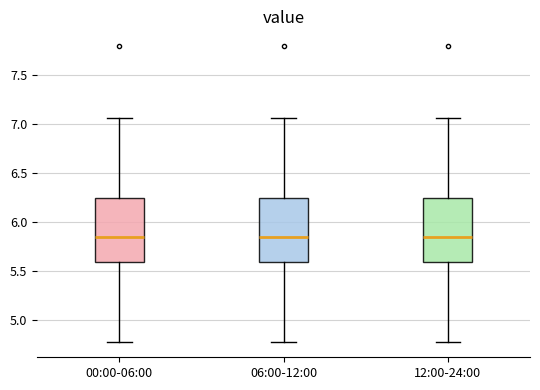

Reading left to right, read every box against the y-axis: the position of its median line, the range the box covers, and the ends of its whiskers. The values are not printed on the chart, so give them approximately, as read against the axis.

00:00-06:00: median 5.85, box 5.60 to 6.25, whiskers 4.75 to 7.05
06:00-12:00: median 5.85, box 5.60 to 6.25, whiskers 4.75 to 7.05
12:00-24:00: median 5.85, box 5.60 to 6.25, whiskers 4.75 to 7.05